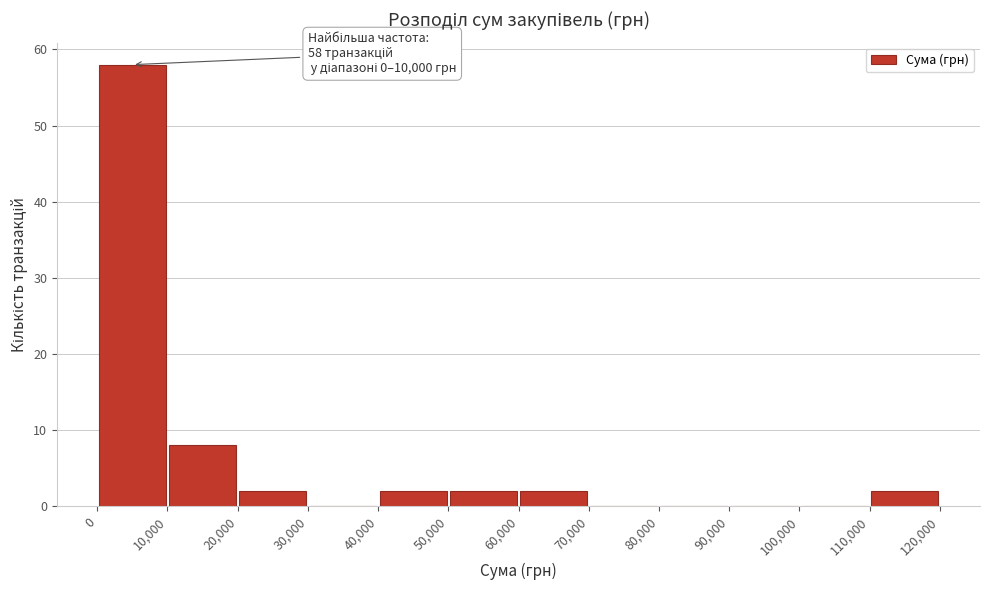

Which range on the x-axis has the tallest bar?

0 to 10,000